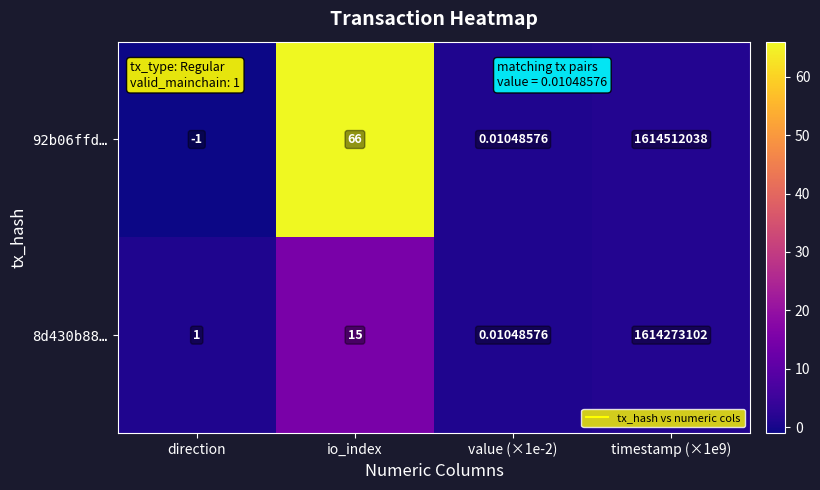

Where is 8d430b88… nearest to the value 807136551?

io_index